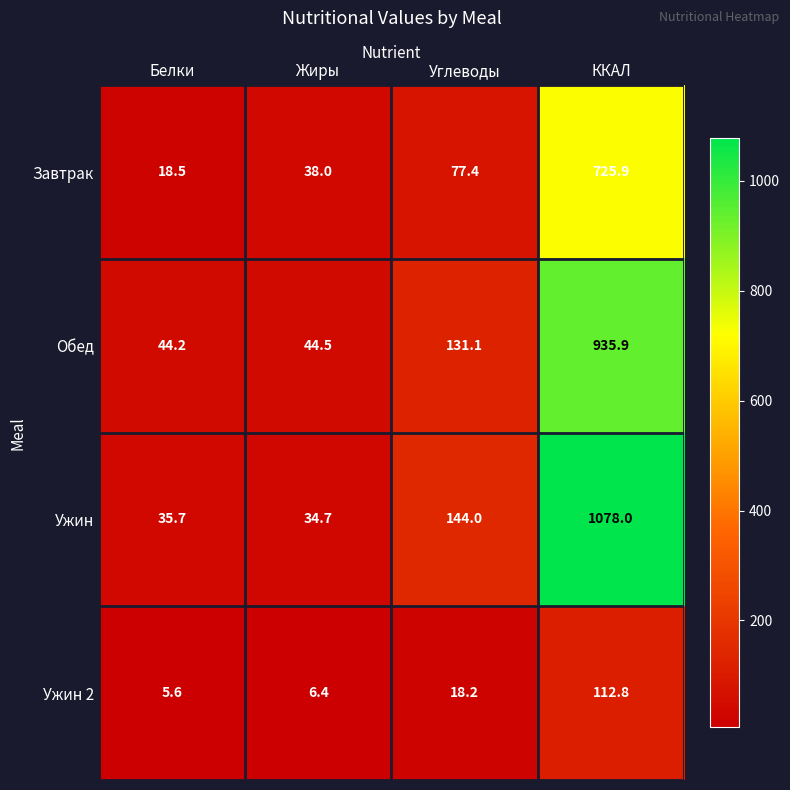

The Ужин series shows 1078.0 at ККАЛ. True or false?

True